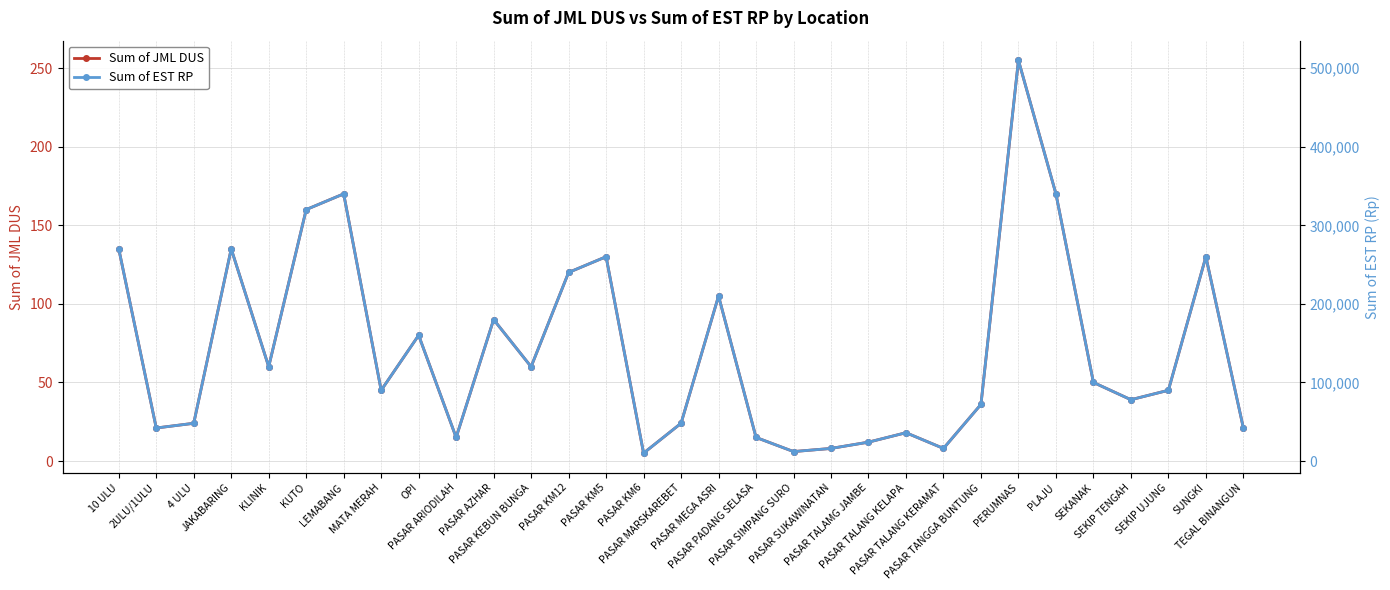

What is the lowest value of the Sum of EST RP series?

10000